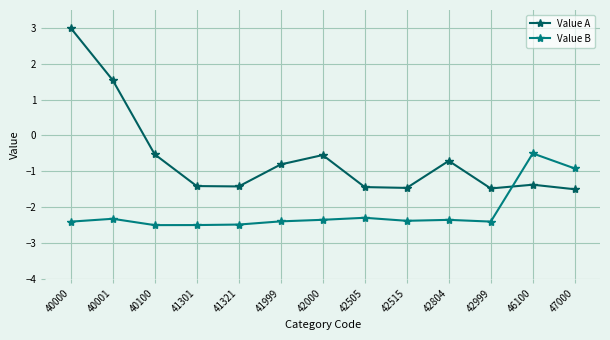

Where does the Value B series first go above -2?

46100